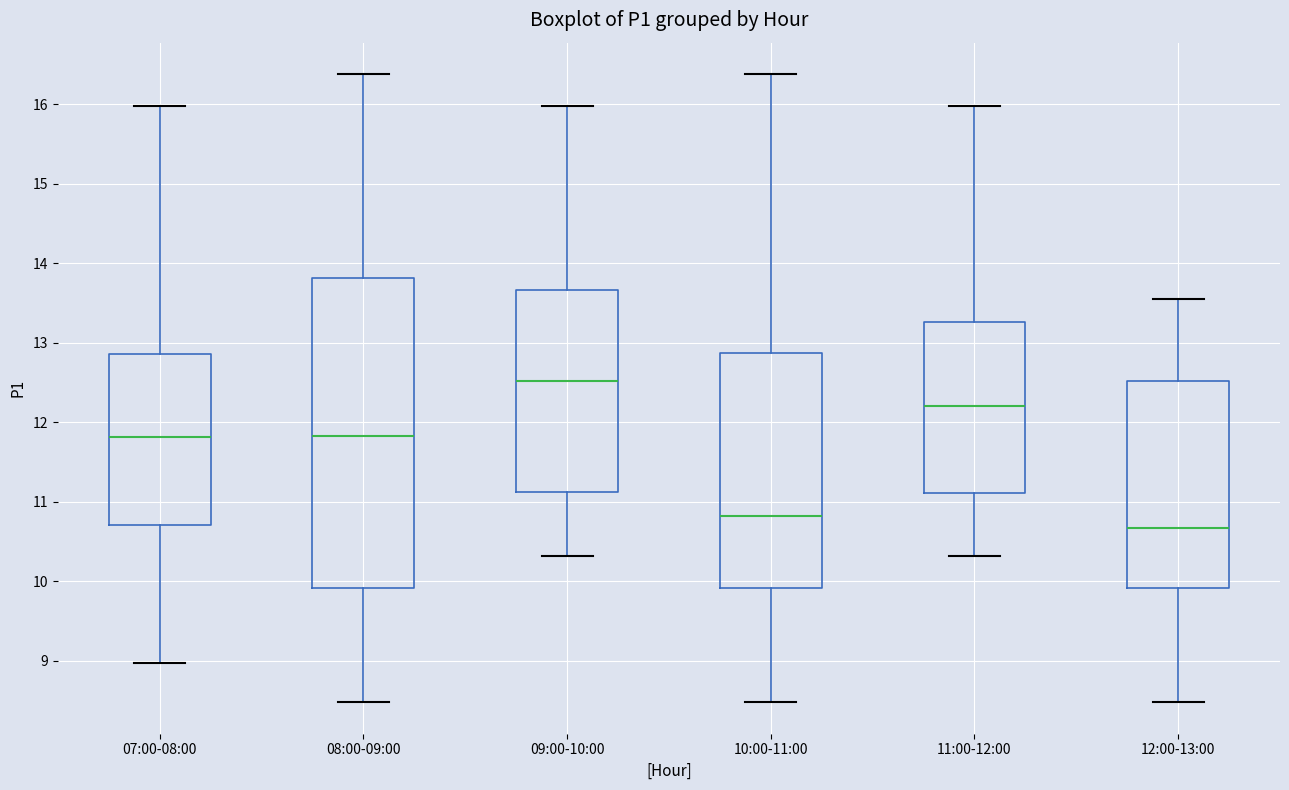

Comparing the boxes themselves (not the whiskers), which one is the tallest?

08:00-09:00